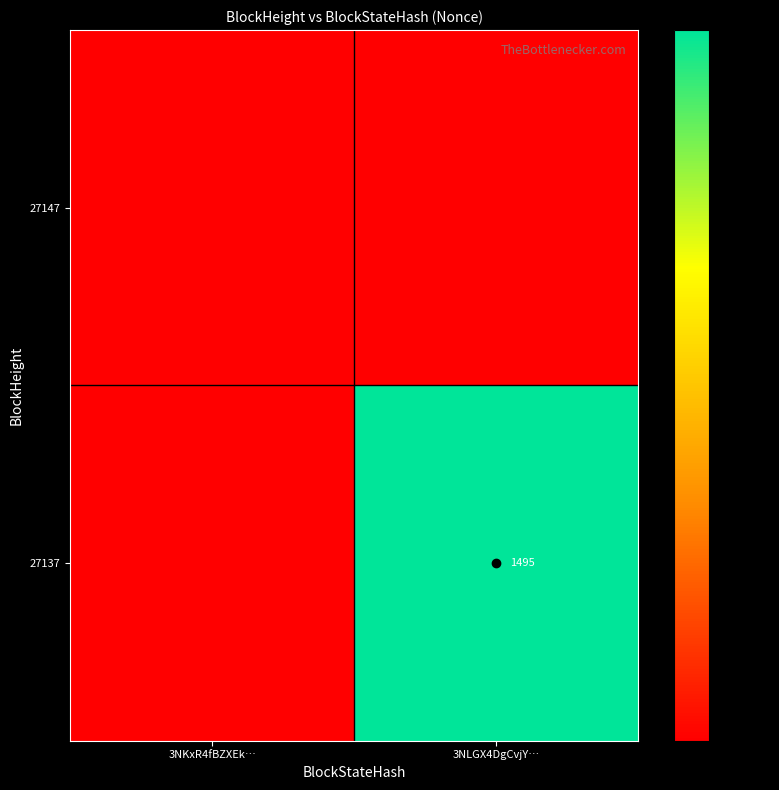

At how many categories does at least one series exceed 262?

1